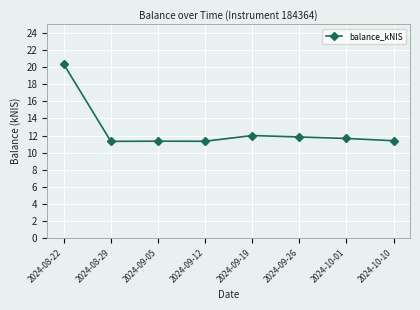

The value at 2024-08-22 is 20.4. True or false?

True